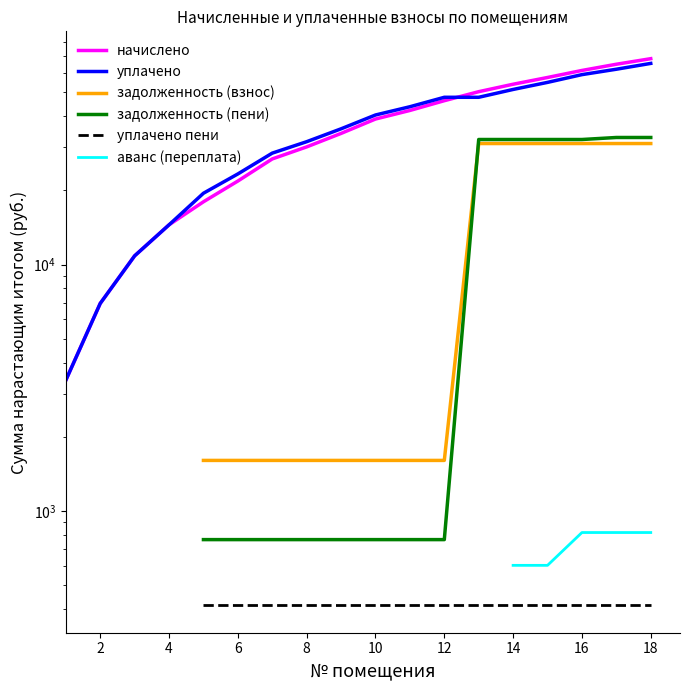

What are all the series names shown in the legend?

начислено, уплачено, задолженность (взнос), задолженность (пени), уплачено пени, аванс (переплата)